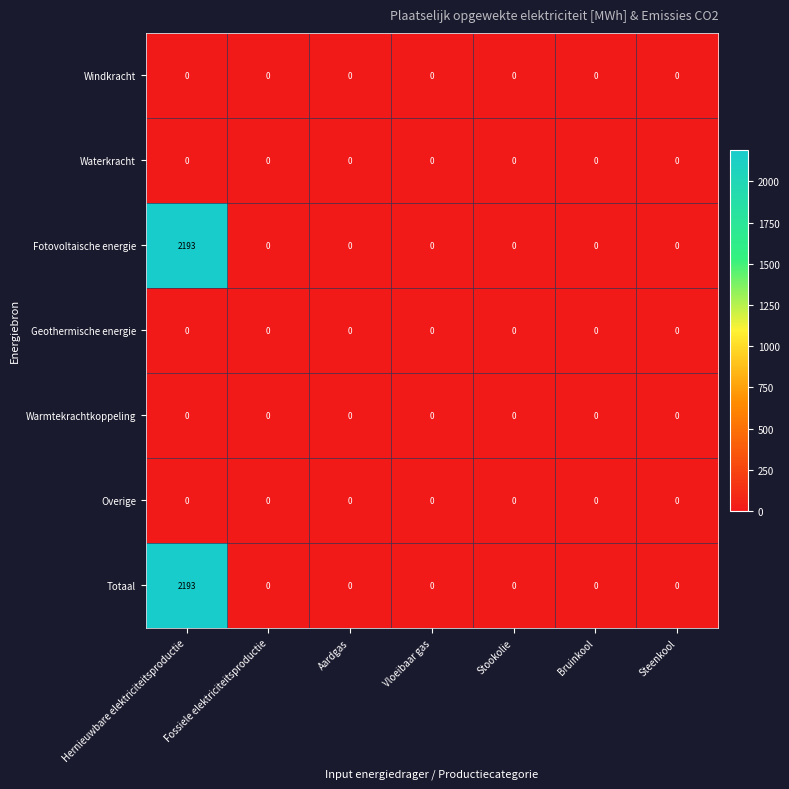

At which category is the sum across all series the highest?

Hernieuwbare elektriciteitsproductie